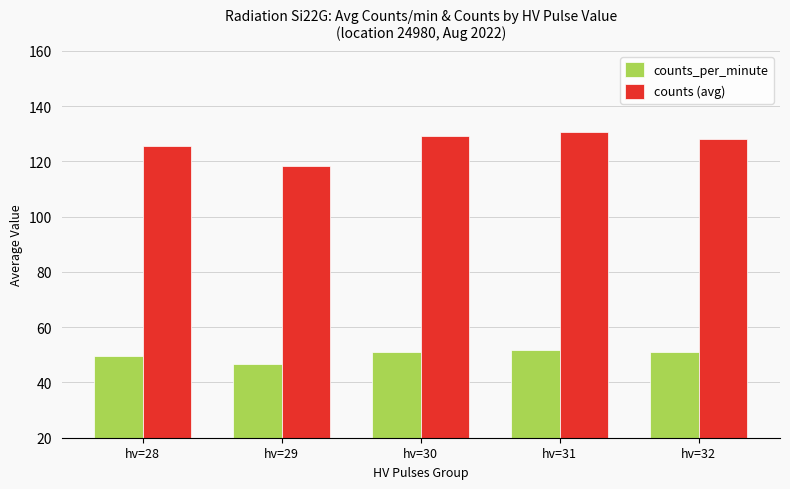

Between hv=29 and hv=32, which series saw the biggest shift?

counts (avg)